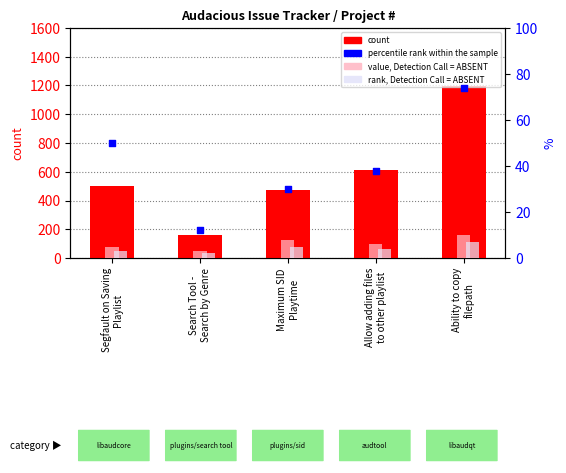

Which series has the widest spread of Y values?

count